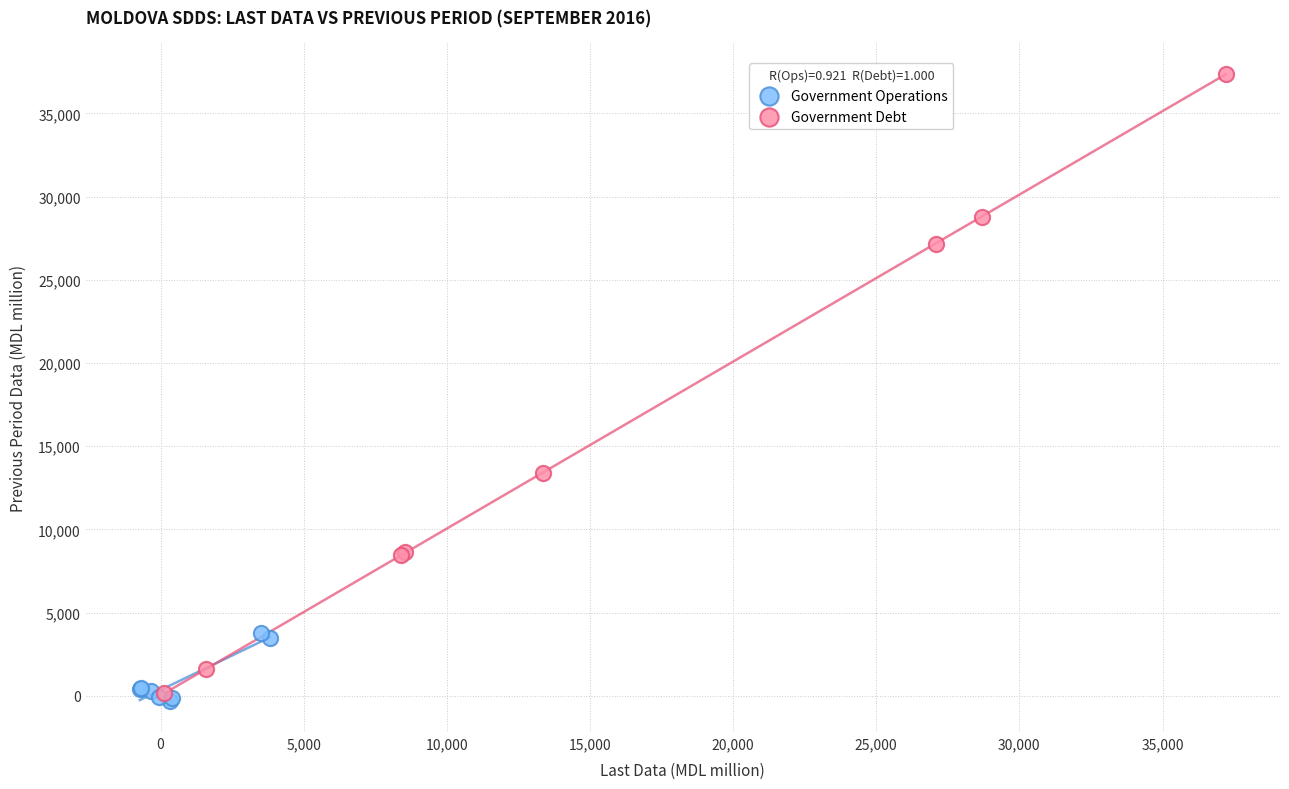

Which series has the widest spread of Y values?

Government Debt